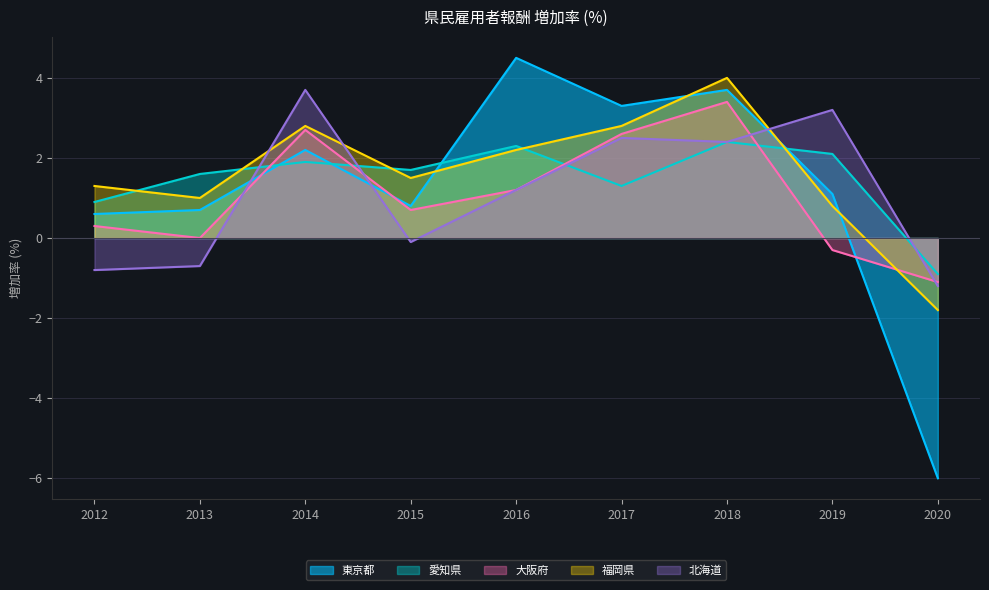

True or false: 愛知県 has more than 2 points higher than both neighbors.

True